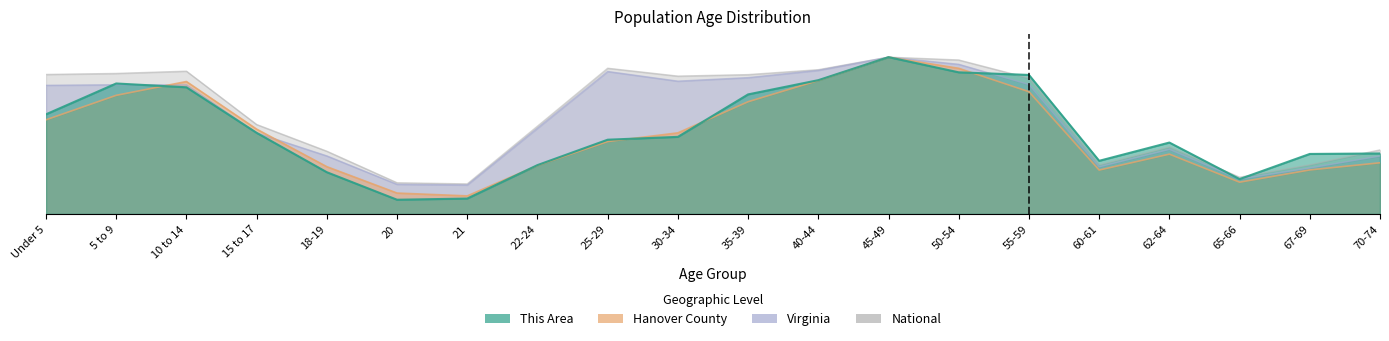

How many data points in This Area are less than 4481?

10